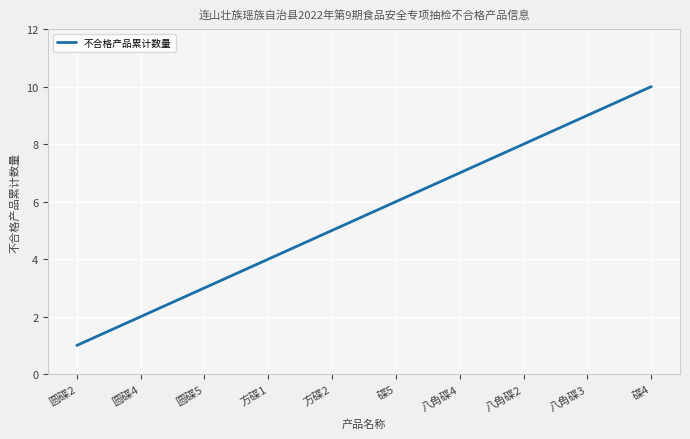

Read the value at 圆碟5.

3